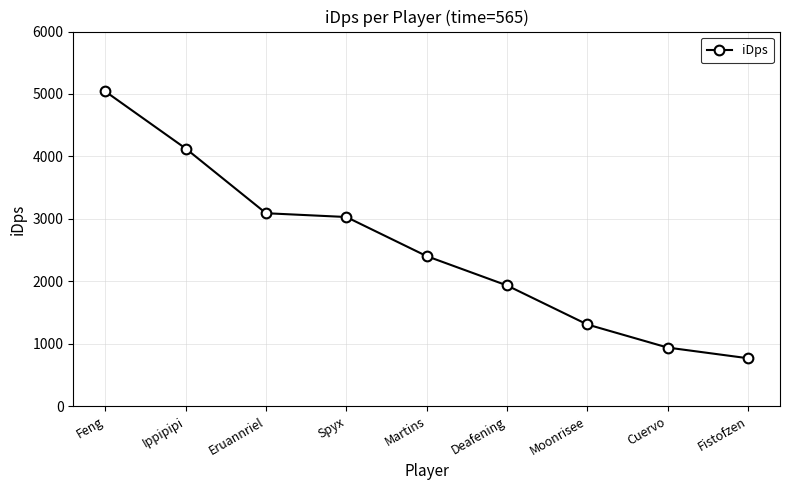

What value does the data have at Spyx?

3028.9